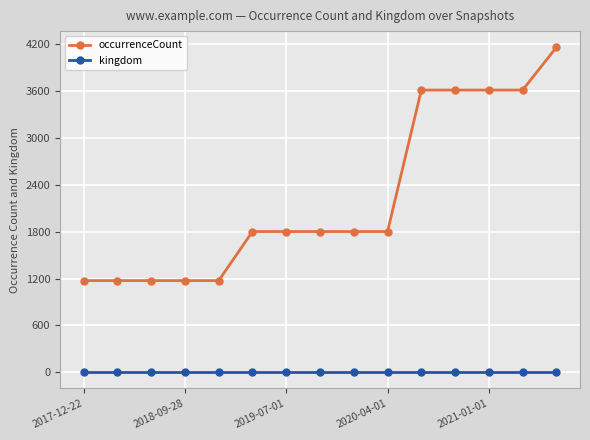

Count the occurrenceCount values in the range 1174 to 3613.

14